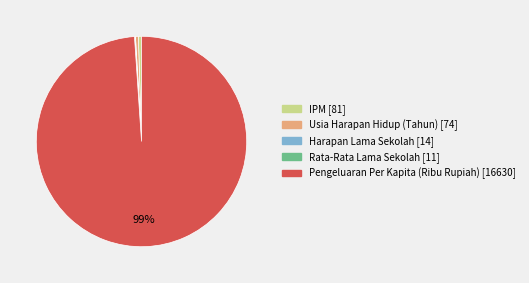

To the nearest percent, what is the average slice percentage?

20%